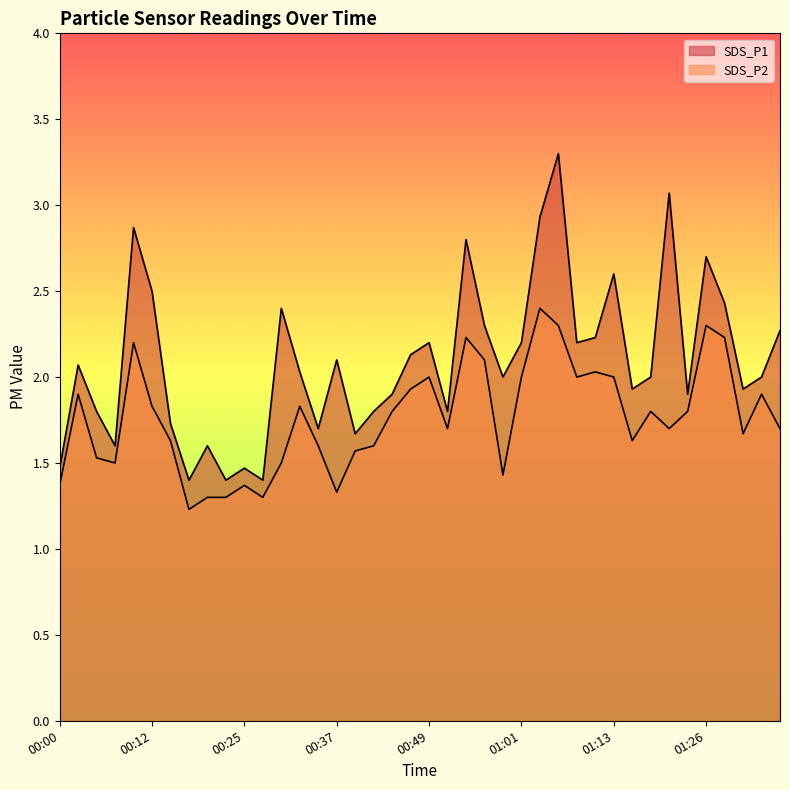

At 00:54, list the series in order from largest to smallest.

SDS_P1, SDS_P2